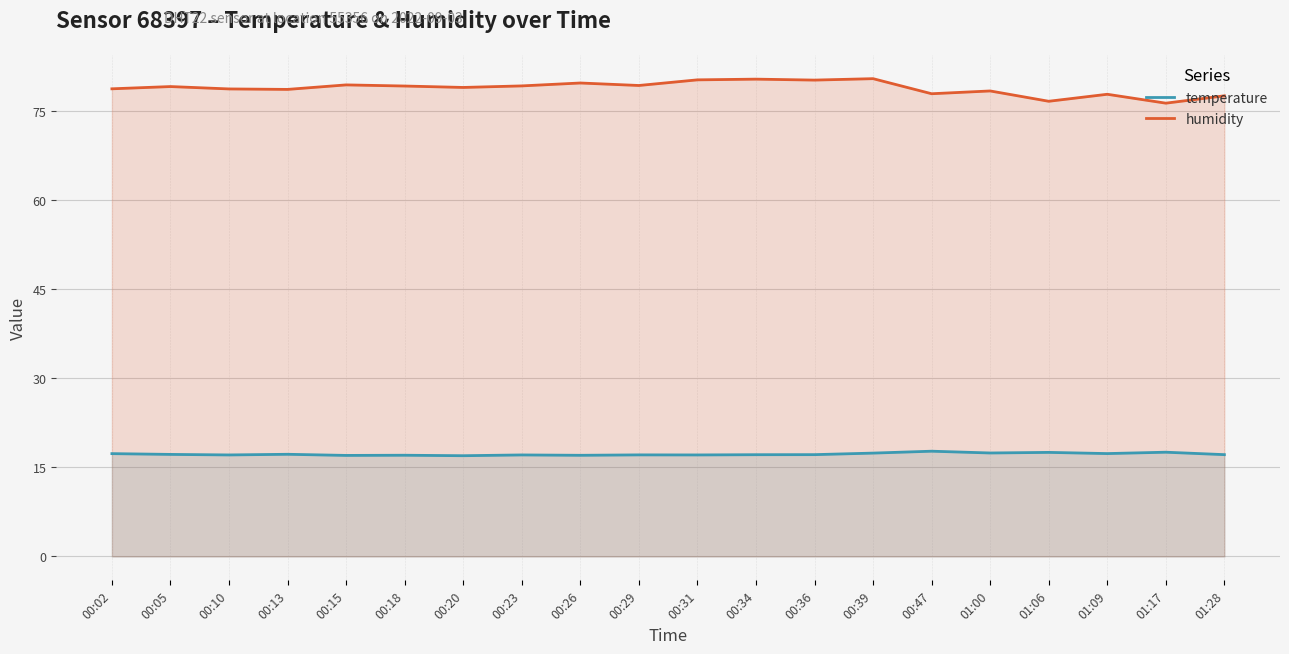

Reading left to right, list all the values displayed in this chart.

temperature: 00:02=17.3	00:05=17.2	00:10=17.1	00:13=17.2	00:15=17.0	00:18=17.1	00:20=17.0	00:23=17.1	00:26=17.1	00:29=17.1	00:31=17.1	00:34=17.1	00:36=17.2	00:39=17.4	00:47=17.7	01:00=17.4	01:06=17.5	01:09=17.3	01:17=17.6	01:28=17.2
humidity: 00:02=78.8	00:05=79.2	00:10=78.8	00:13=78.7	00:15=79.5	00:18=79.3	00:20=79.0	00:23=79.3	00:26=79.8	00:29=79.4	00:31=80.3	00:34=80.5	00:36=80.3	00:39=80.5	00:47=78.0	01:00=78.5	01:06=76.7	01:09=77.9	01:17=76.4	01:28=77.6